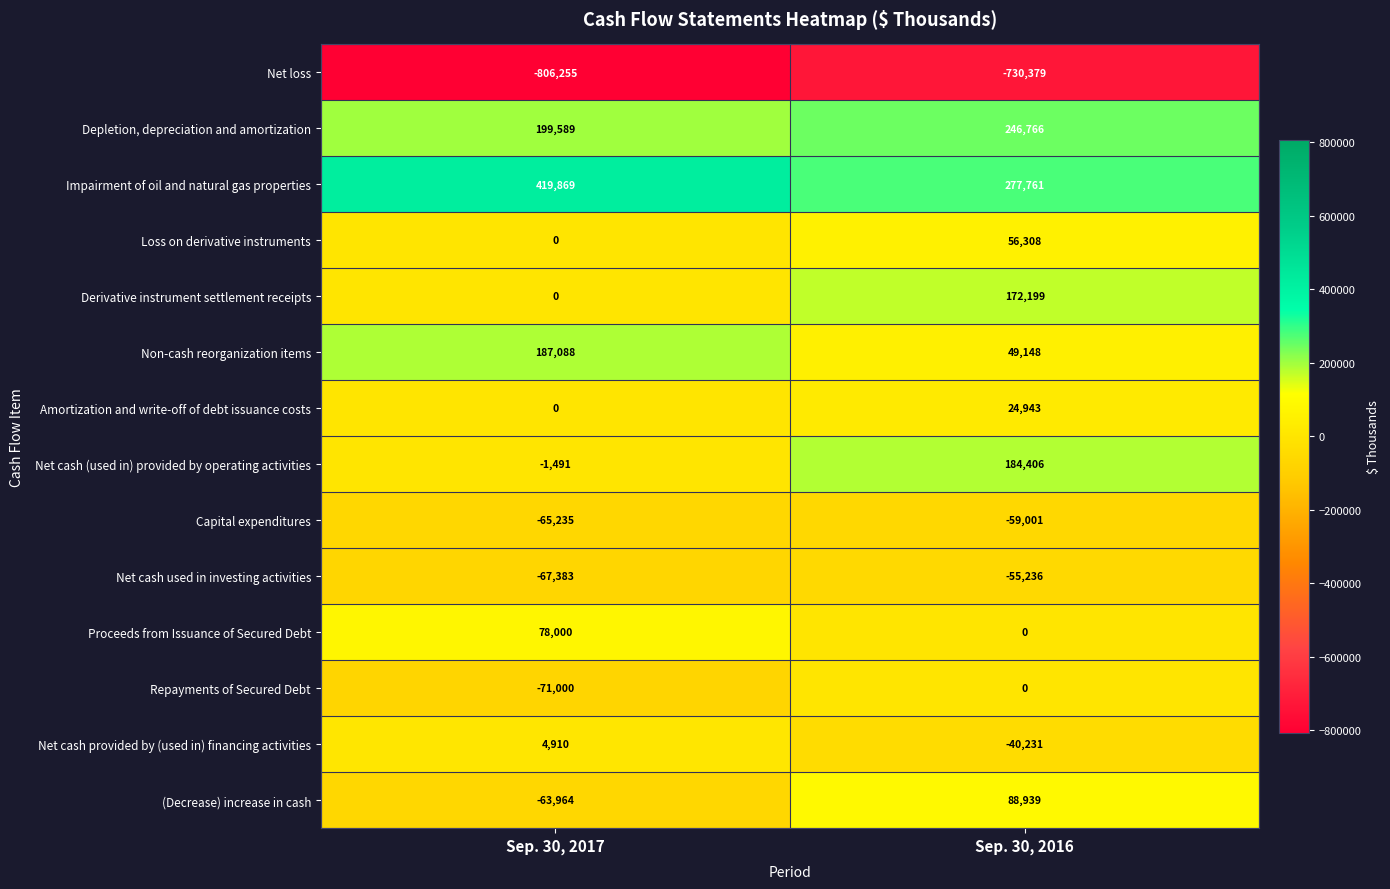

The Non-cash reorganization items series shows 107661 at Sep. 30, 2017. True or false?

False